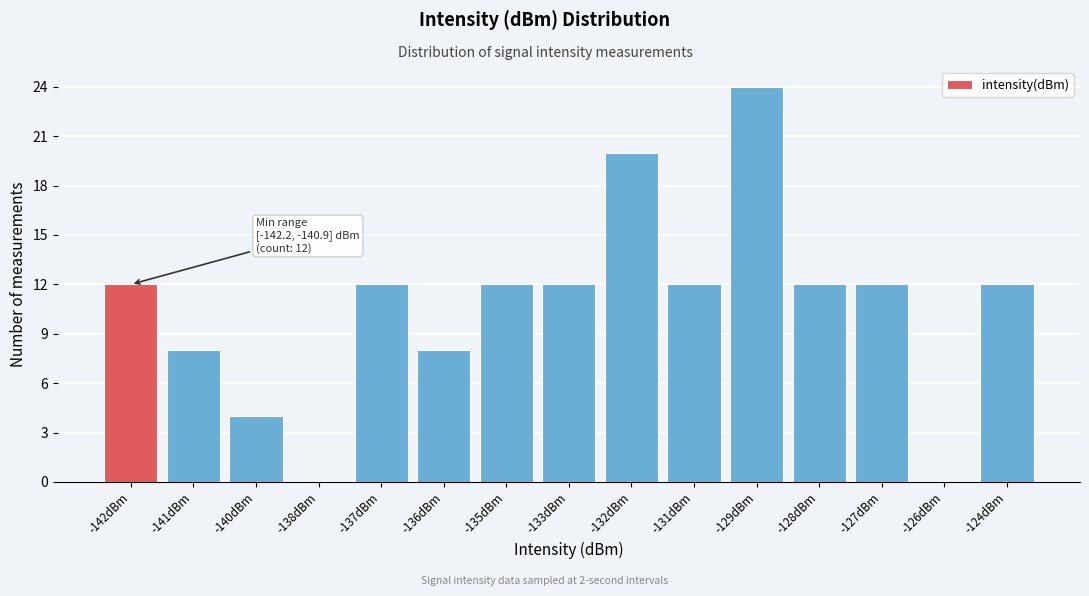

Reading left to right, list all the values displayed in this chart.

-142dBm=12	-141dBm=8	-140dBm=4	-138dBm=0	-137dBm=12	-136dBm=8	-135dBm=12	-133dBm=12	-132dBm=20	-131dBm=12	-129dBm=24	-128dBm=12	-127dBm=12	-126dBm=0	-124dBm=12